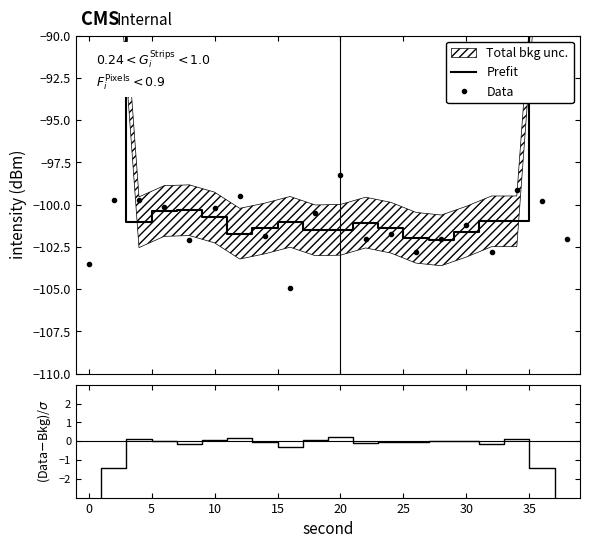

What value does the Prefit series have at 10?

-100.4